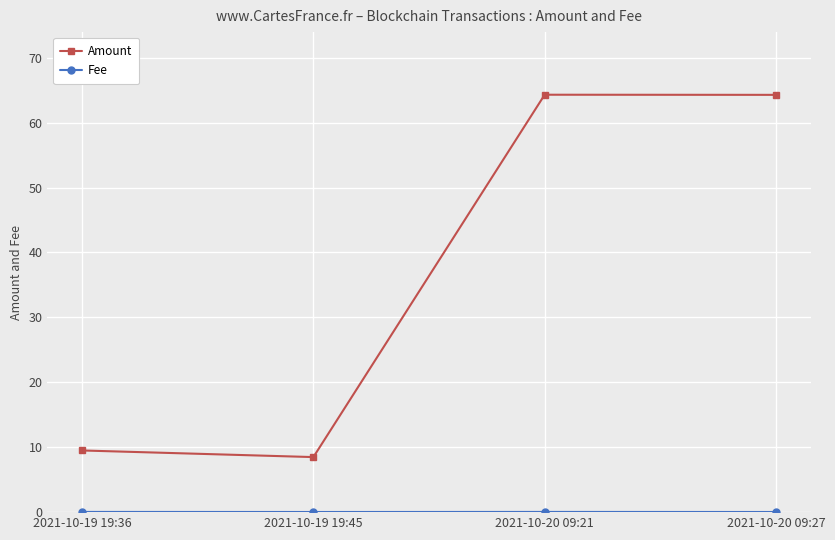

At how many categories does at least one series exceed 3?

4